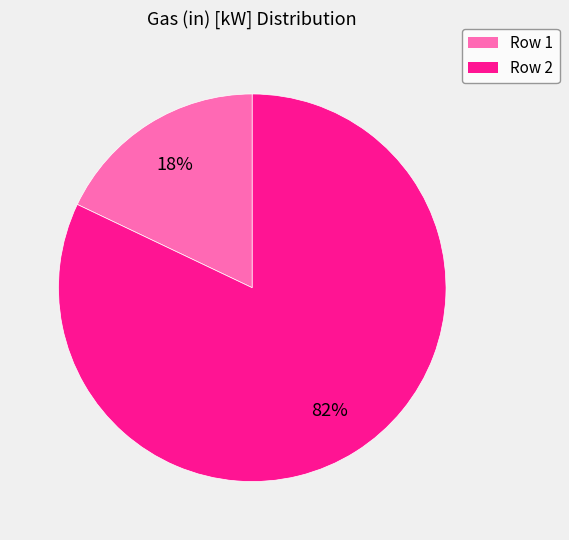

Is there any slice that represents more than half of the pie?

Yes